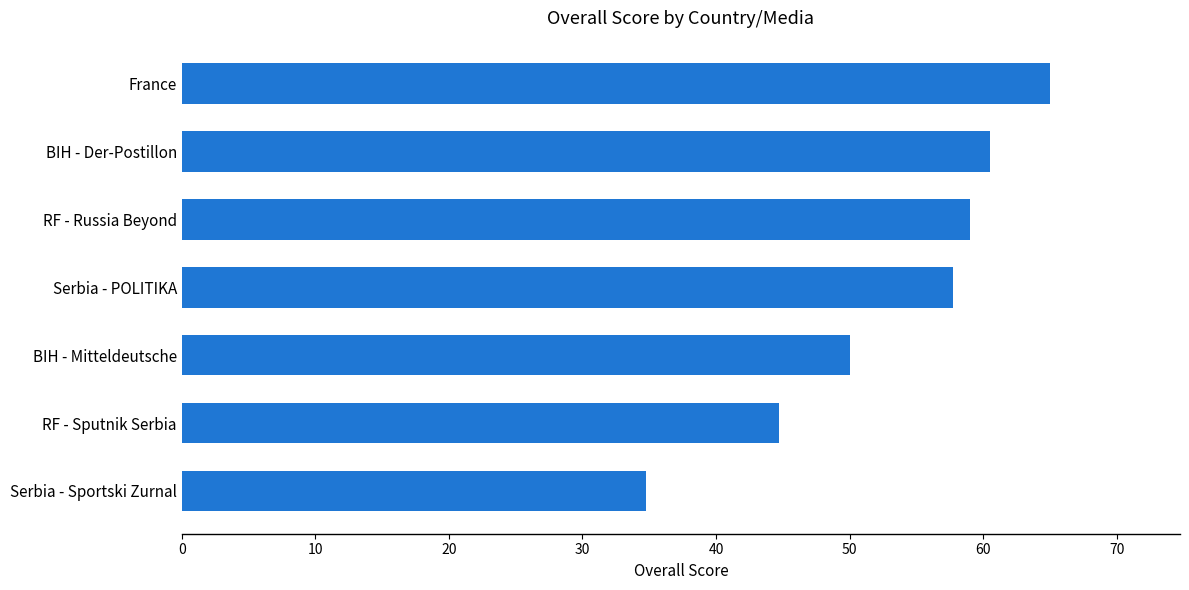

Between BIH - Mitteldeutsche and Serbia - Sportski Zurnal, which is larger?

BIH - Mitteldeutsche